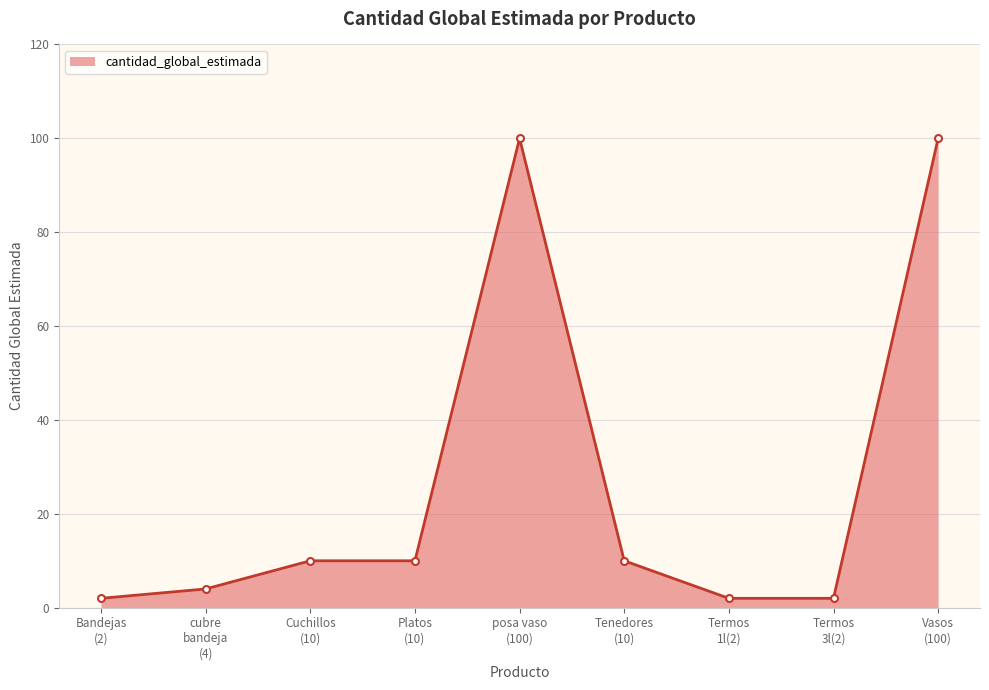

True or false: the data has more than 0 interior local peaks.

True